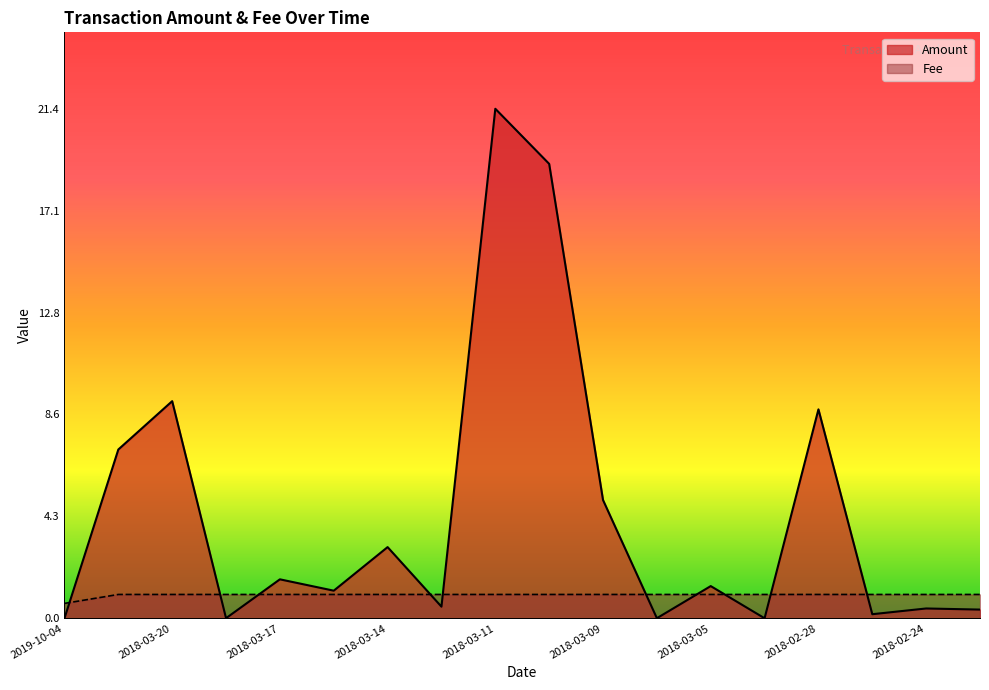

Is the value of Amount at 2018-03-09 greater than the value of Fee at 2018-03-16?

Yes